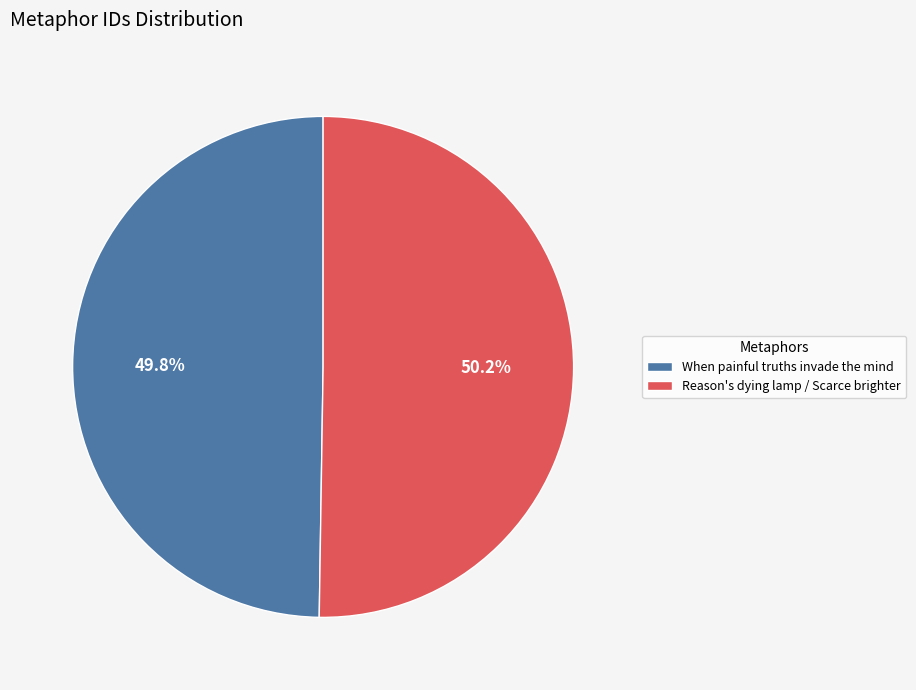

To the nearest percent, what is the average slice percentage?

50%